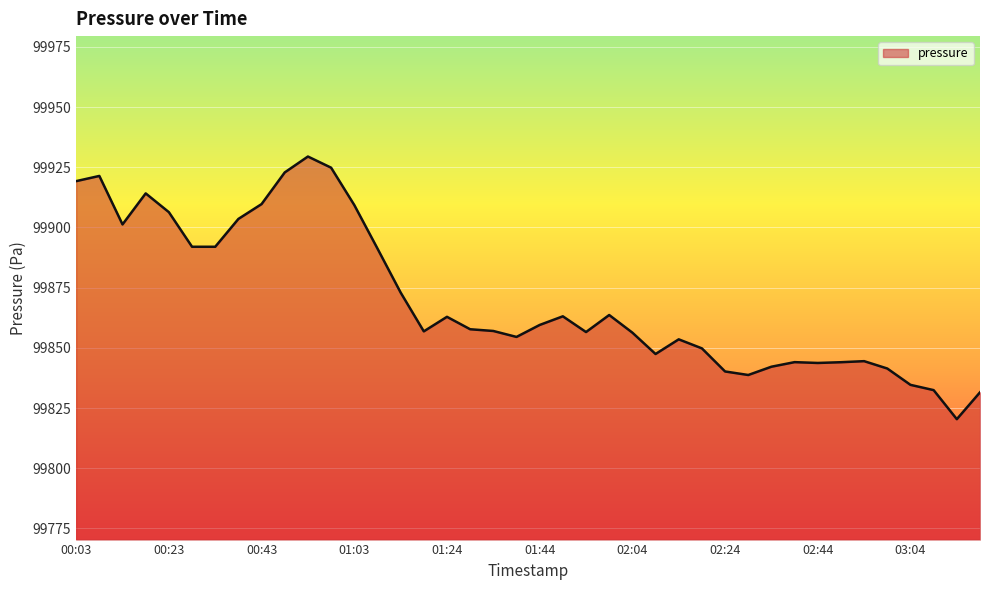

What is the difference between the maximum and minimum values?

109.1